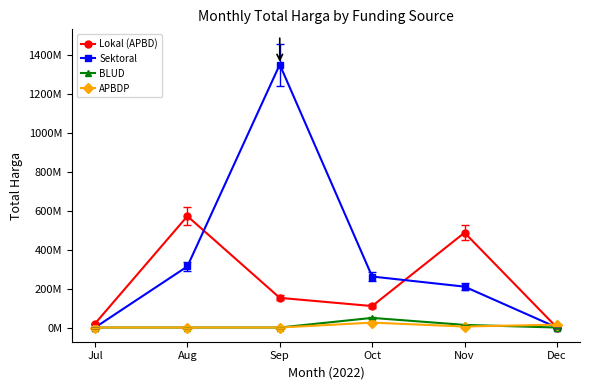

At how many categories does at least one series exceed 1015008843?

1